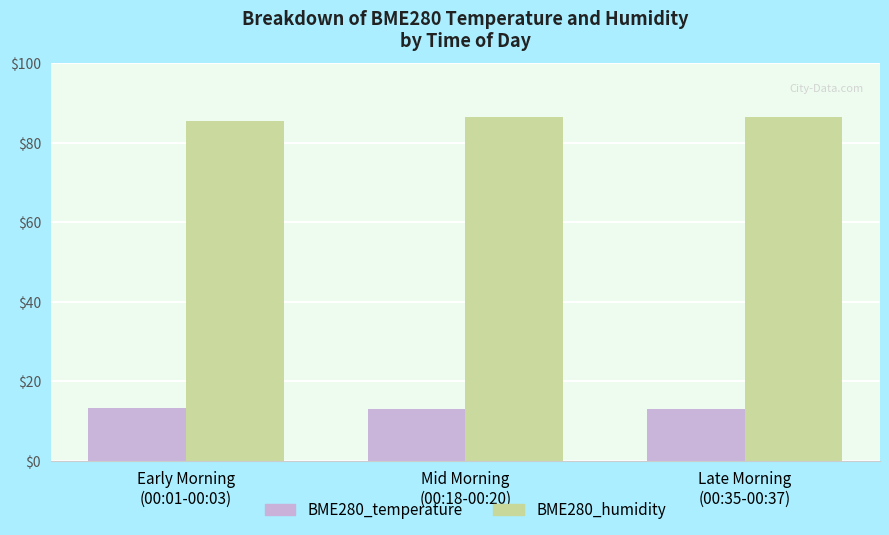

What position from the left is Late Morning
(00:35-00:37)?

3